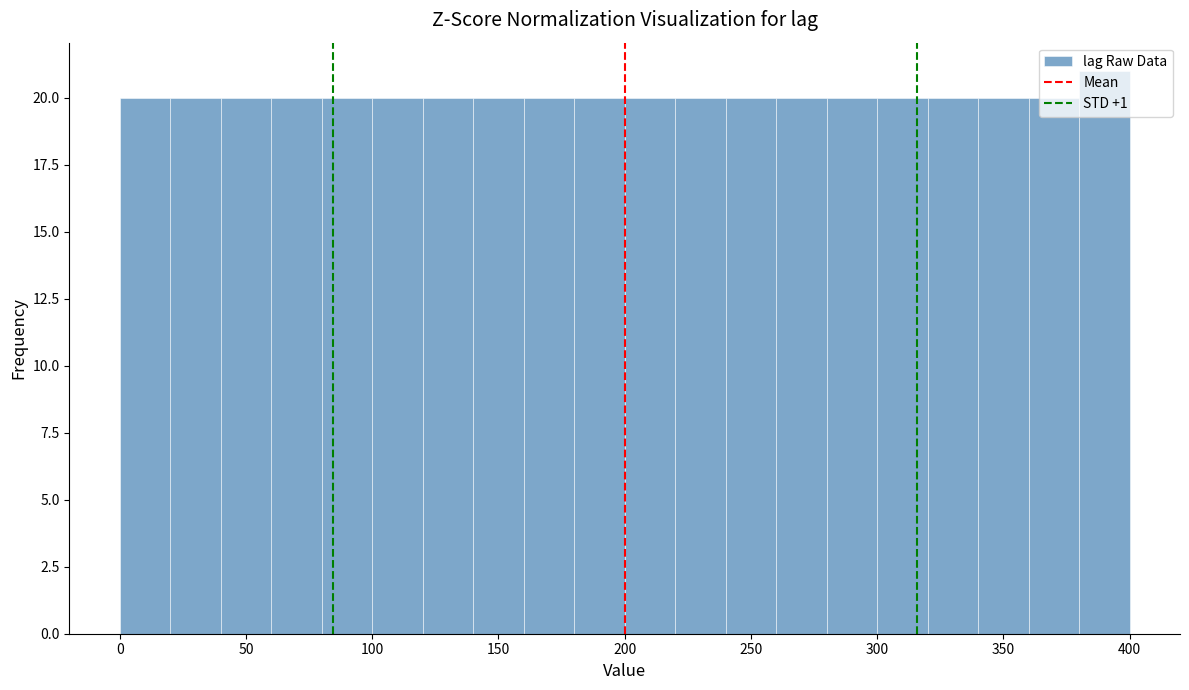

Reading left to right, transcribe this chart: for each bar, give the range it covers on the x-axis and its height. The values are not printed on the chart, so give them approximately, as read against the axis.

0 to 20: 20
20 to 40: 20
40 to 60: 20
60 to 80: 20
80 to 100: 20
100 to 120: 20
120 to 140: 20
140 to 160: 20
160 to 180: 20
180 to 200: 20
200 to 220: 20
220 to 240: 20
240 to 260: 20
260 to 280: 20
280 to 300: 20
300 to 320: 20
320 to 340: 20
340 to 360: 20
360 to 380: 20
380 to 400: 21